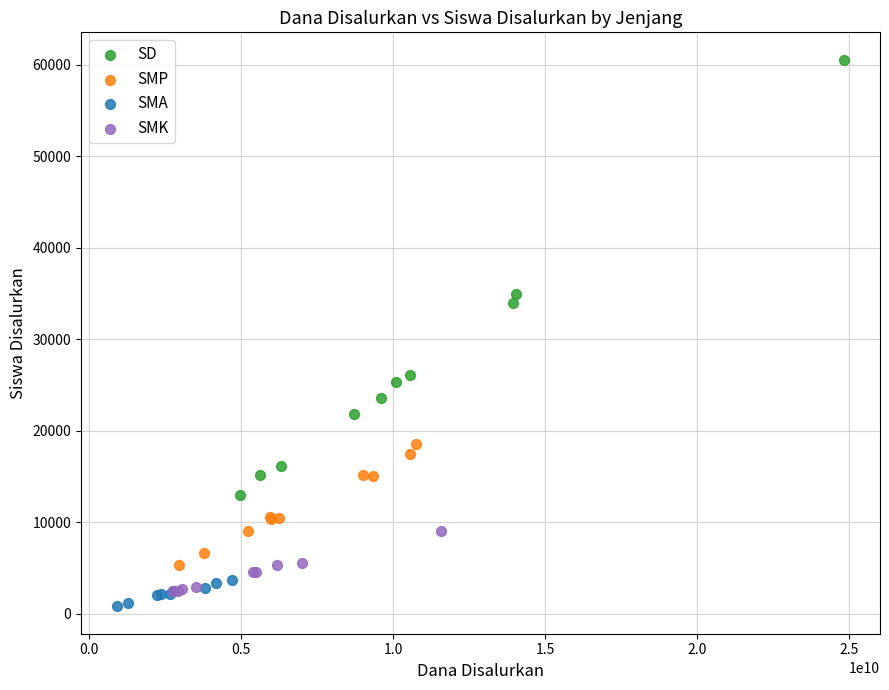

Which series has the widest spread of Y values?

SD